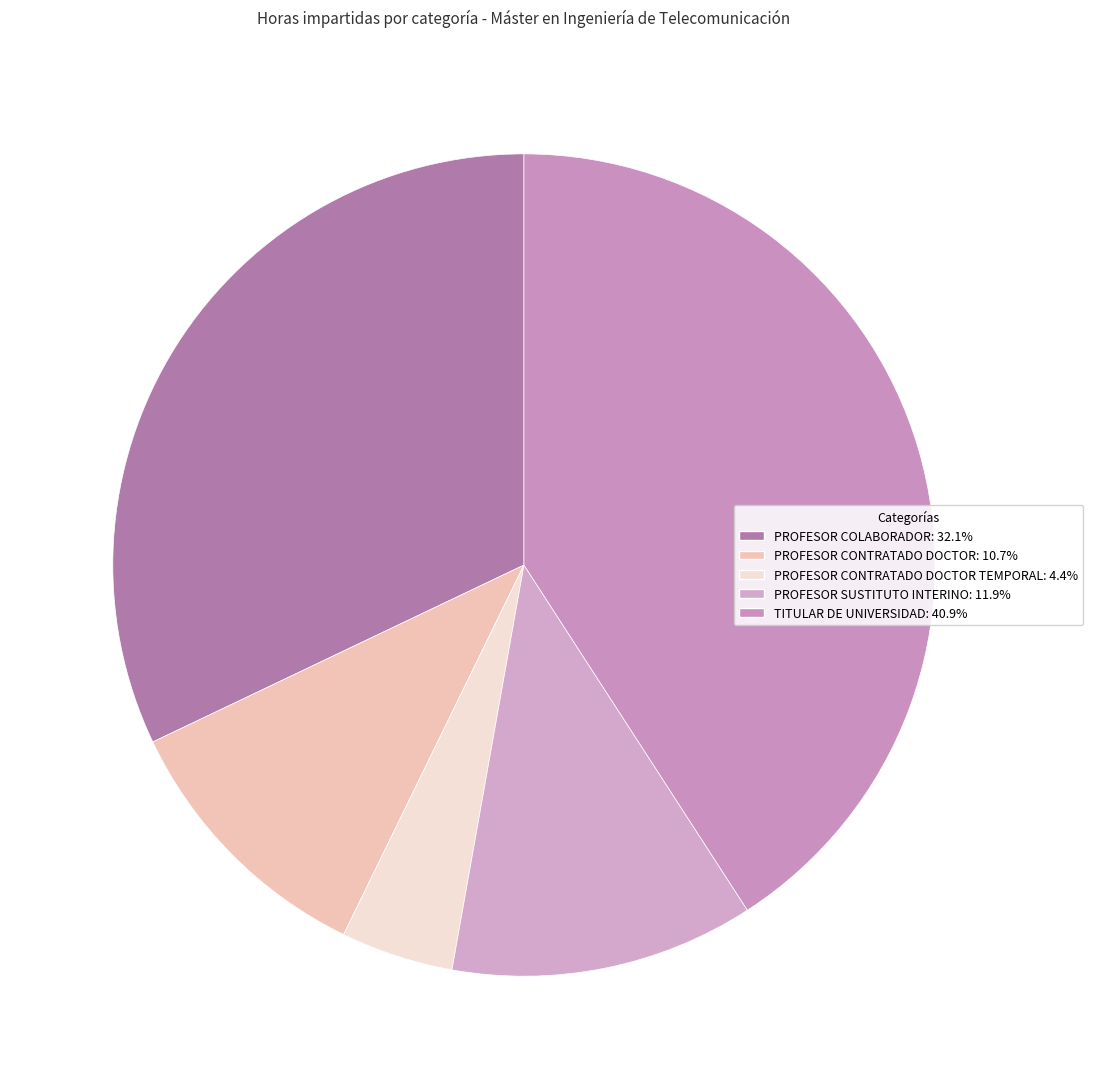

Count the number of slices in the pie.

5